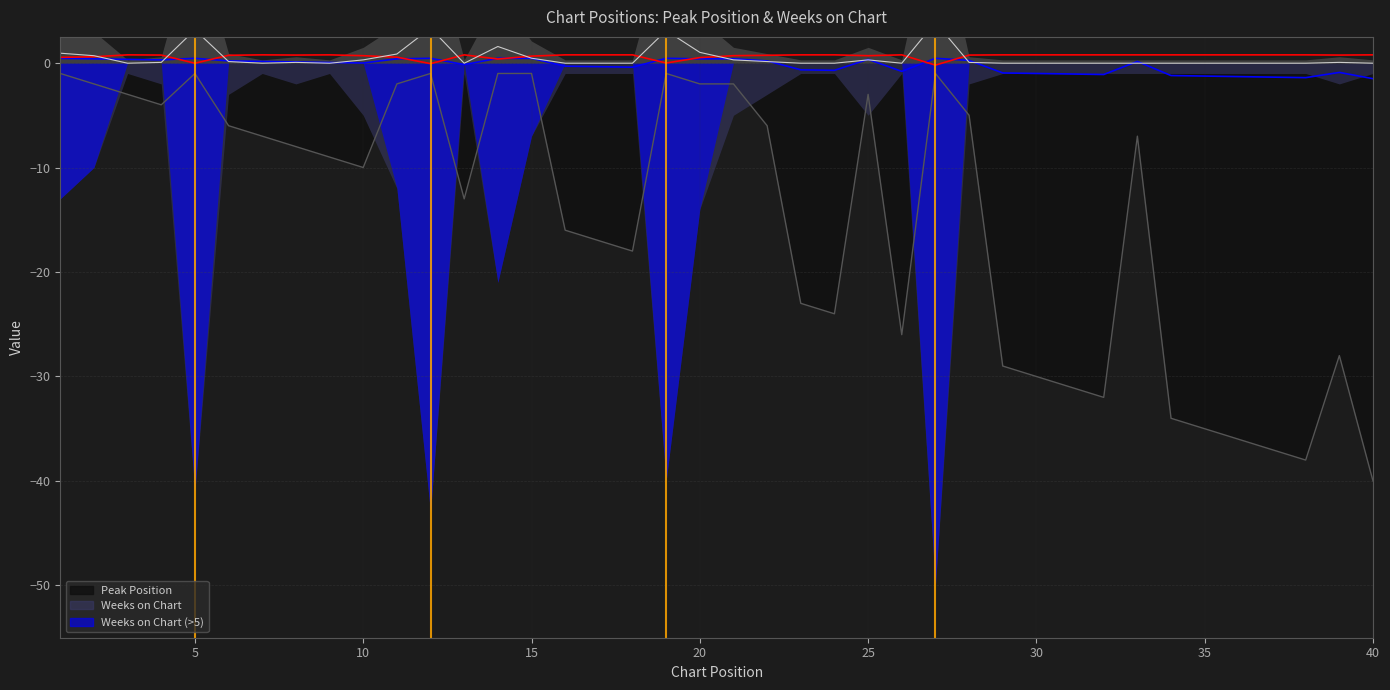

Where is the first local maximum for Peak Position?

5